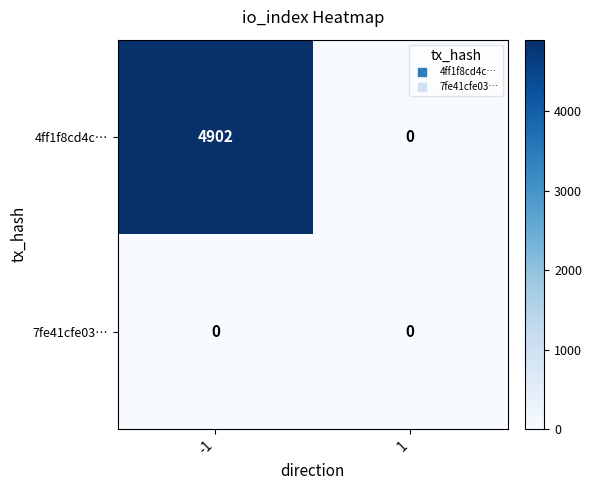

Read the 4ff1f8cd4c… value at -1, to the nearest 100.

4900